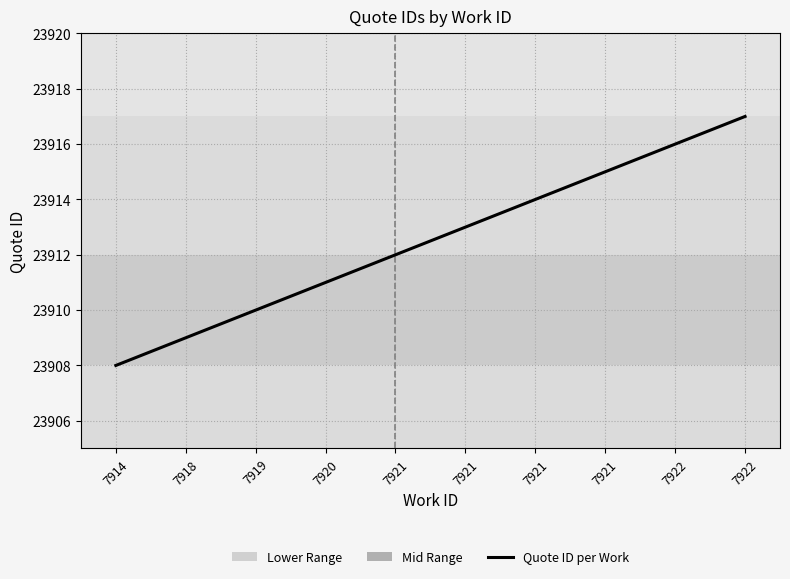

How many lines are shown in the chart?

1